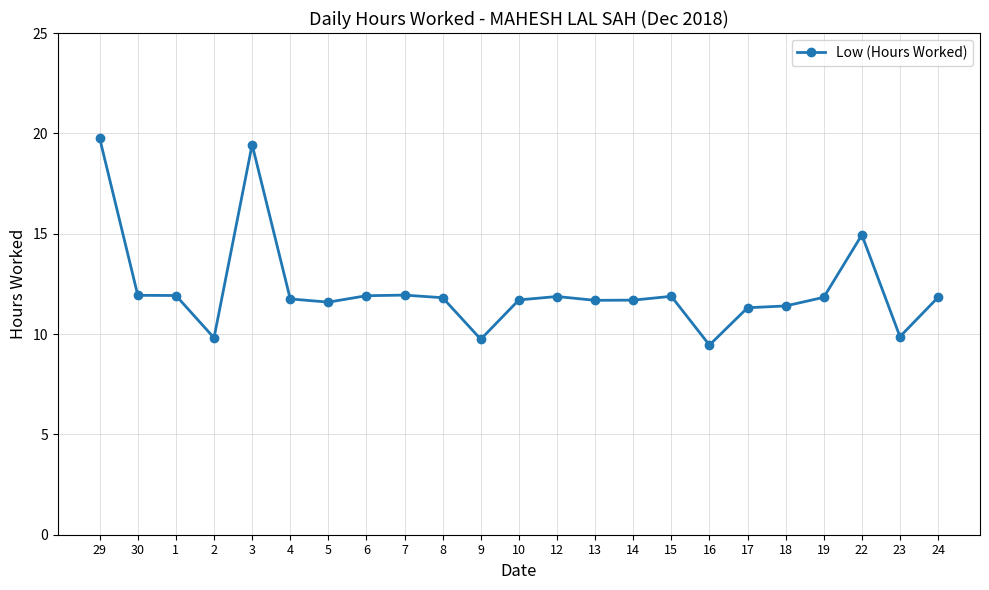

At which label is the value closest to 14?

22